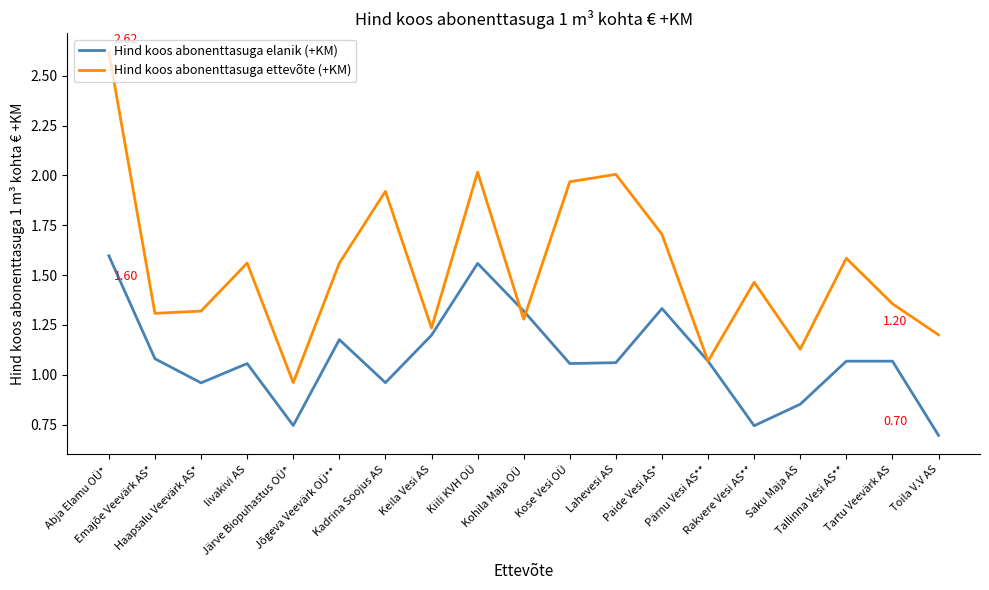

List the series in order of their overall mean, highest first.

Hind koos abonenttasuga ettevõte (+KM), Hind koos abonenttasuga elanik (+KM)